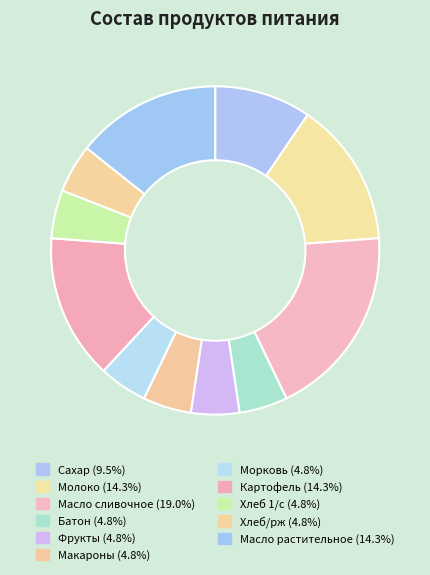

Count the number of slices in the pie.

11